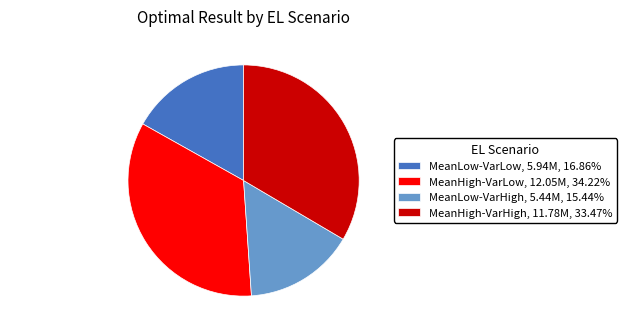

Which slice is the largest?

MeanHigh-VarLow